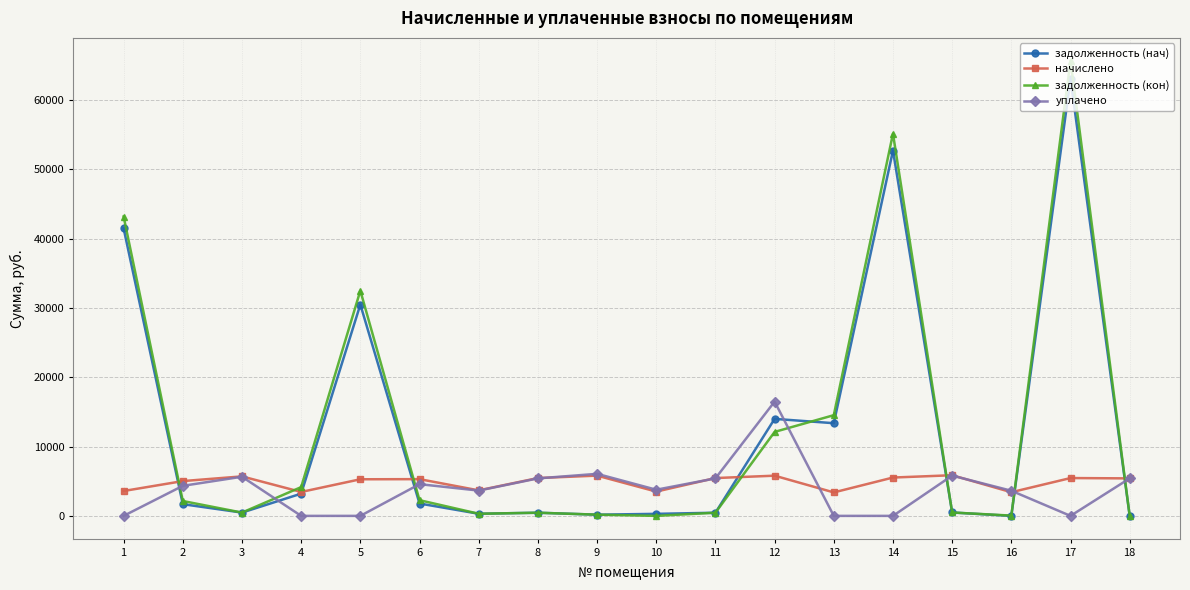

Between which two adjacent categories do задолженность (кон) and начислено first intersect?

1 and 2